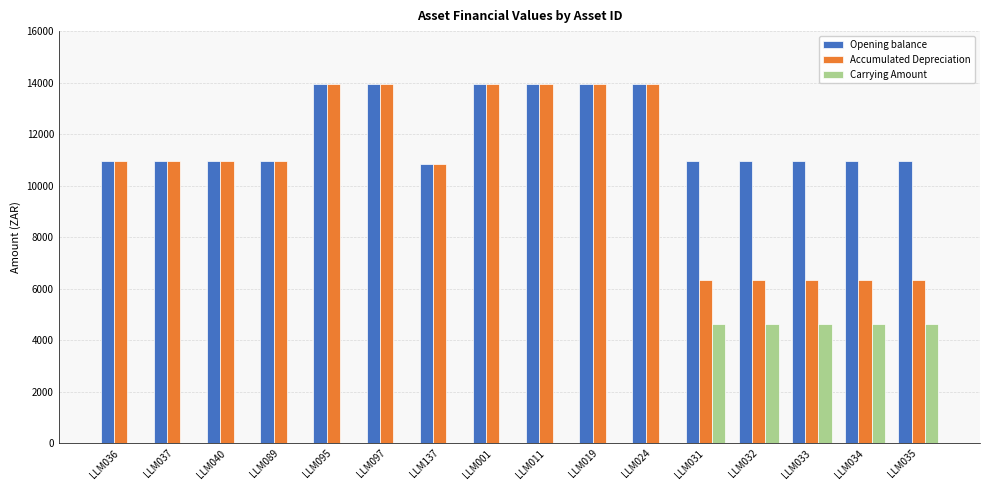

How many groups of bars are there?

16